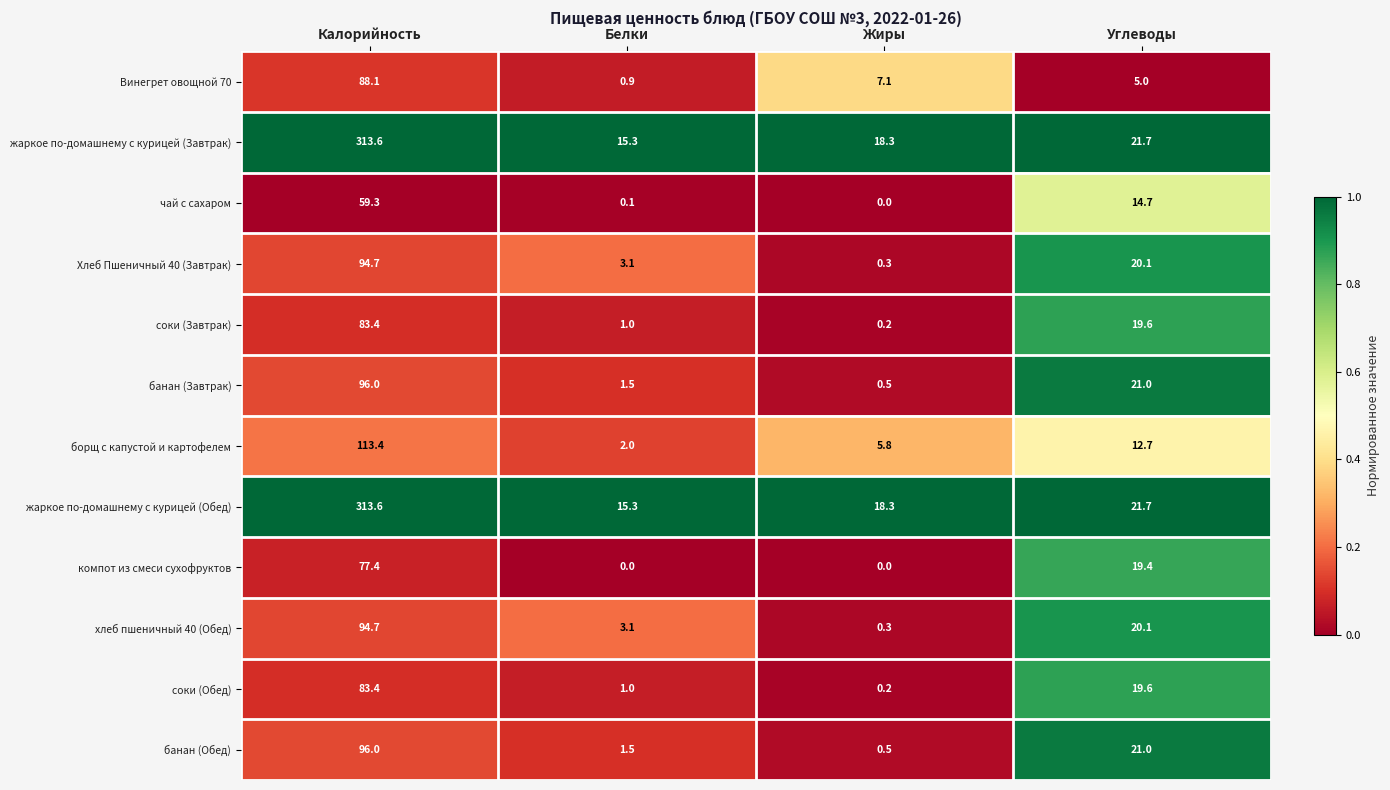

At which label does жаркое по-домашнему с курицей (Обед) reach its peak?

Калорийность